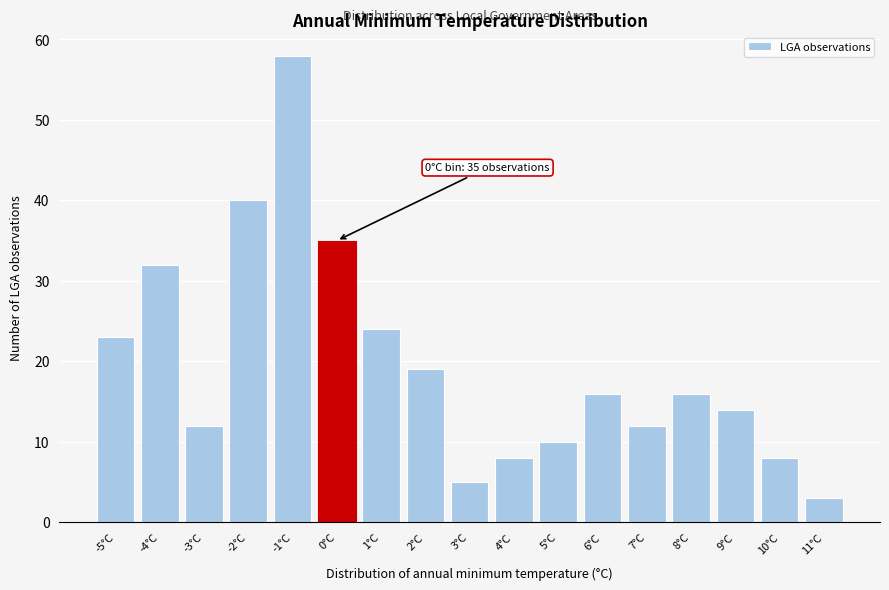

Reading left to right, list all the values displayed in this chart.

23	32	12	40	58	35	24	19	5	8	10	16	12	16	14	8	3